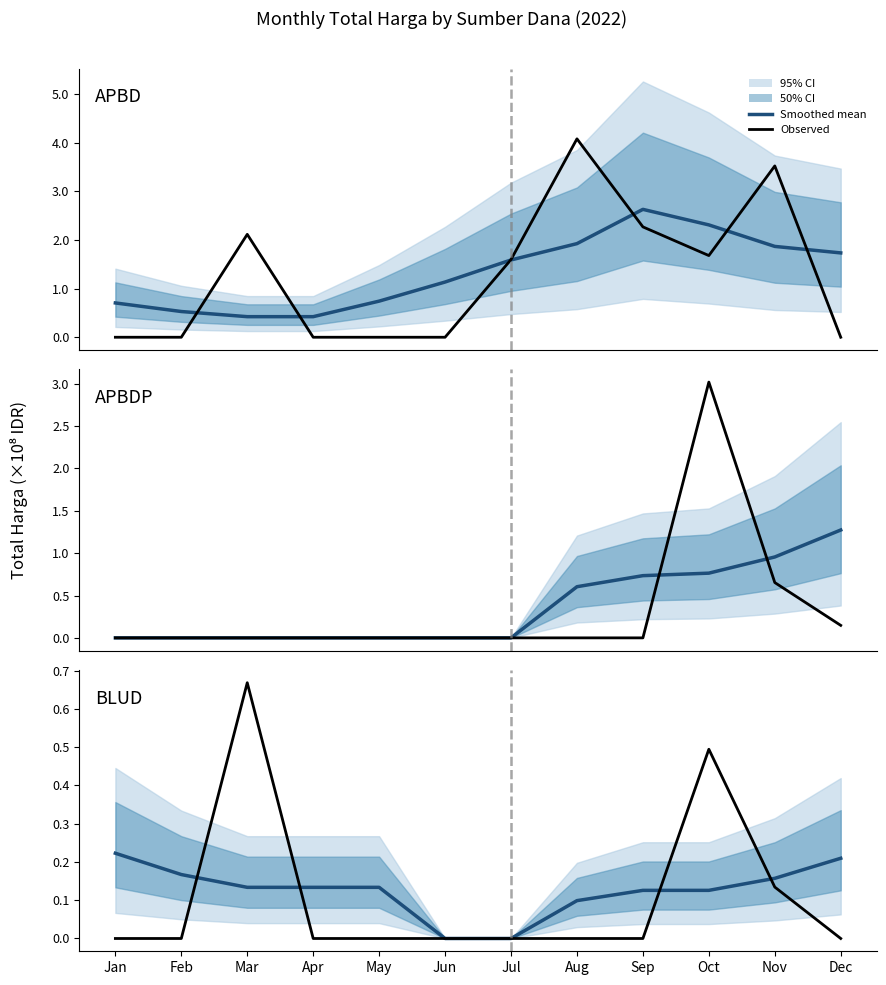

List the labels in order of APBD mean value, smallest first.

Mar, Apr, Feb, Jan, May, Jun, Jul, Dec, Nov, Aug, Oct, Sep